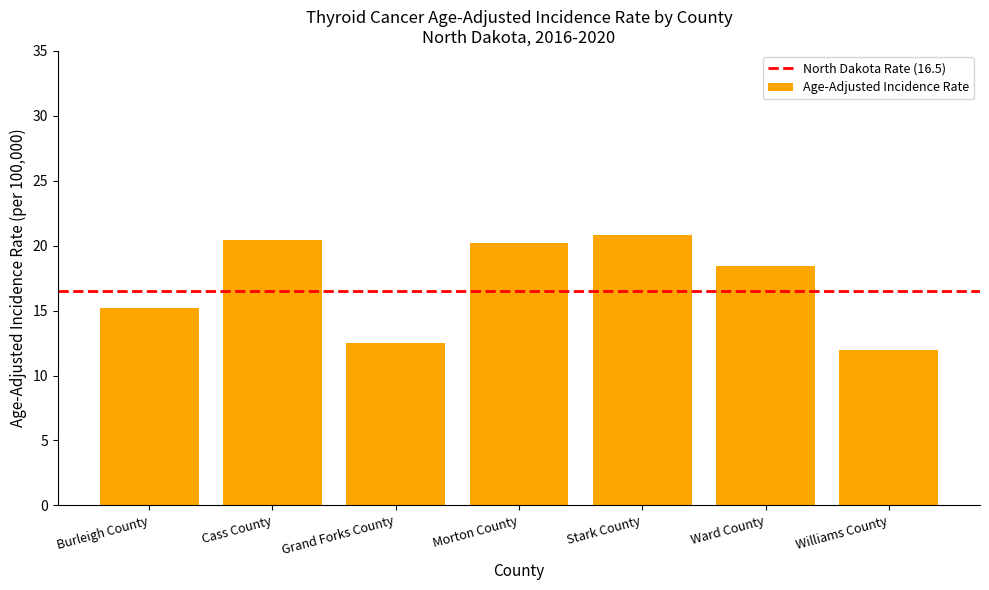

What is the greatest value displayed?

20.8